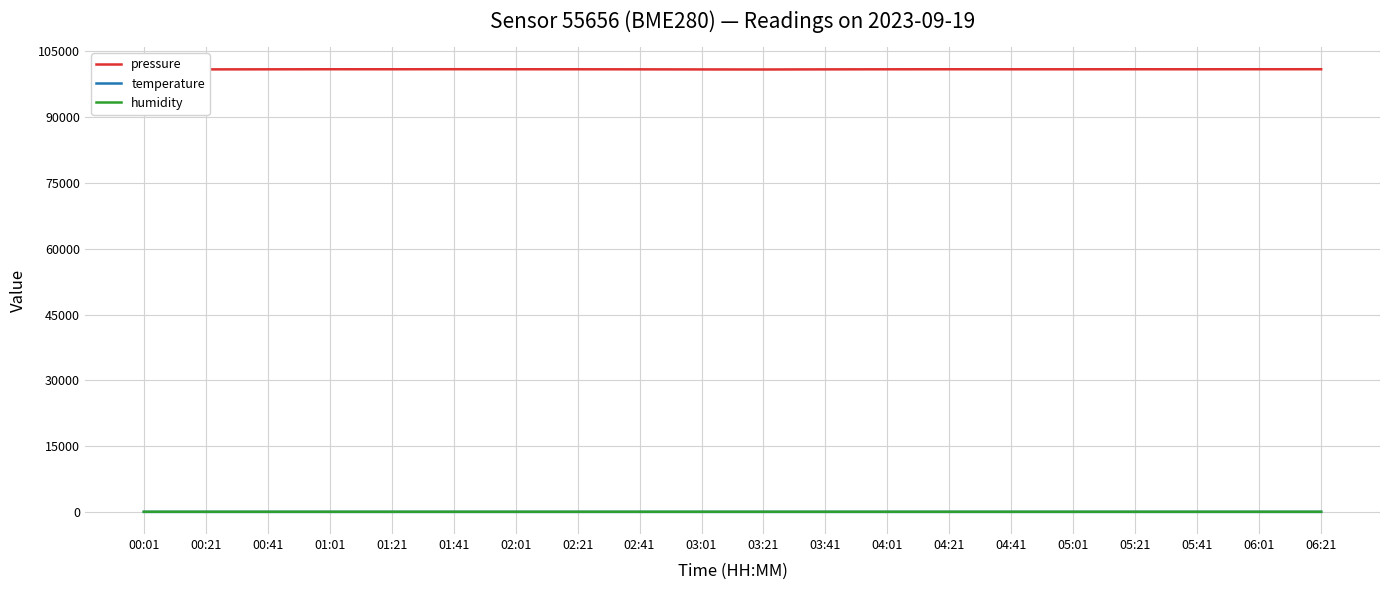

What is the total value across all series at 06:21?

100960.7